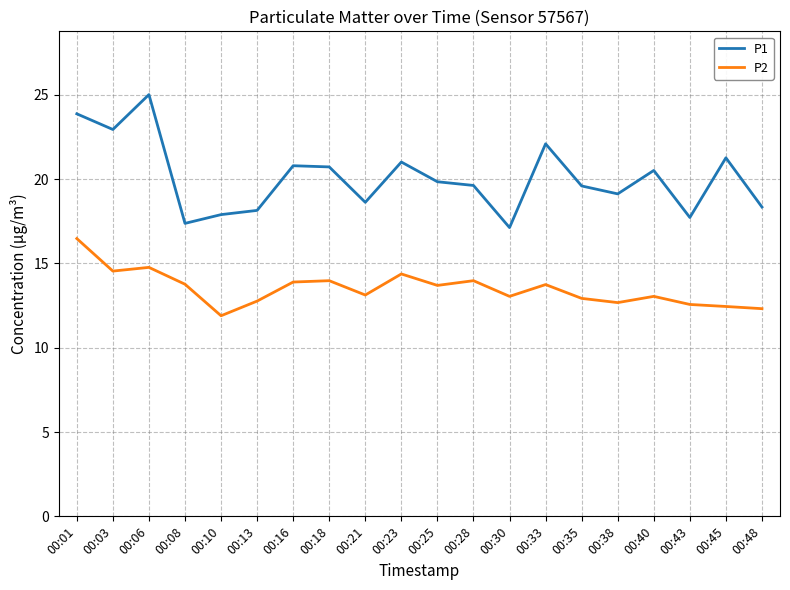

At how many categories does at least one series exceed 12?

20